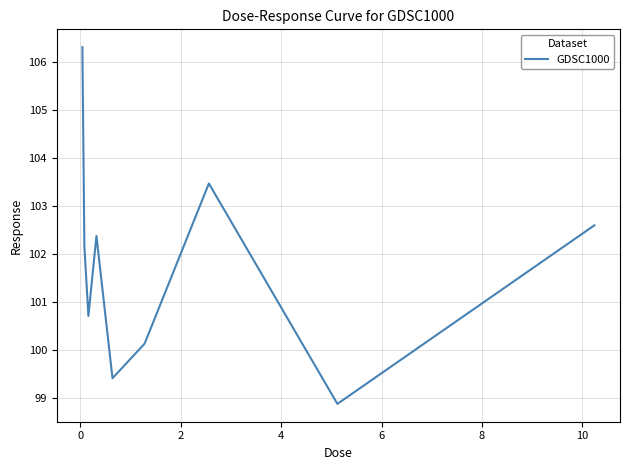

What is the maximum value shown in the chart?

106.3